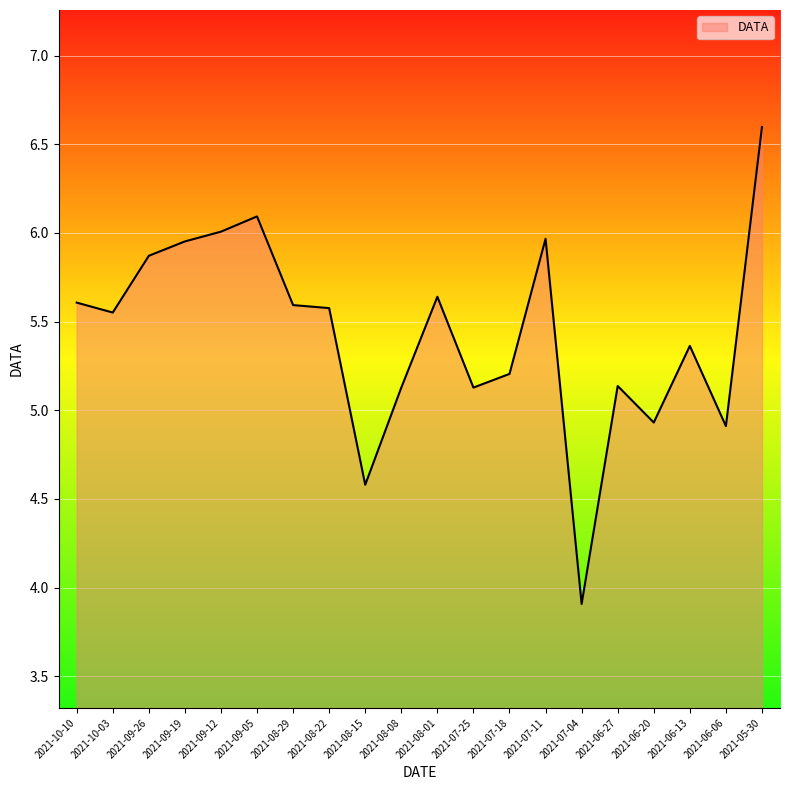

What is the difference between the maximum and minimum values?

2.7